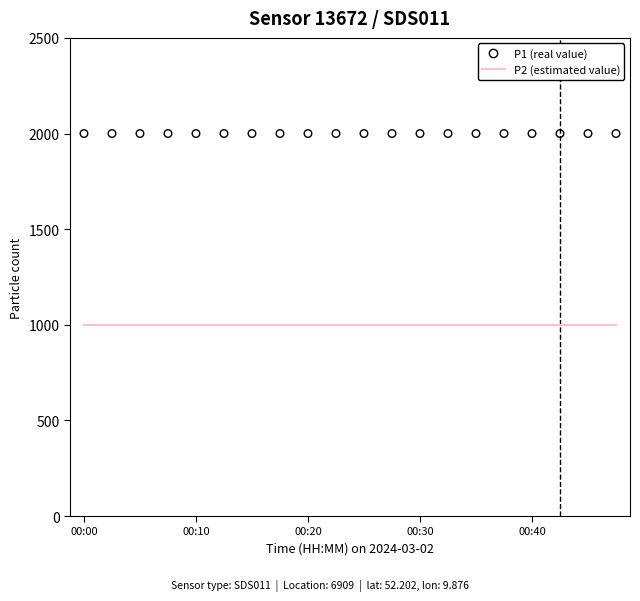

Which series has the largest total across all categories?

P1 (real value)